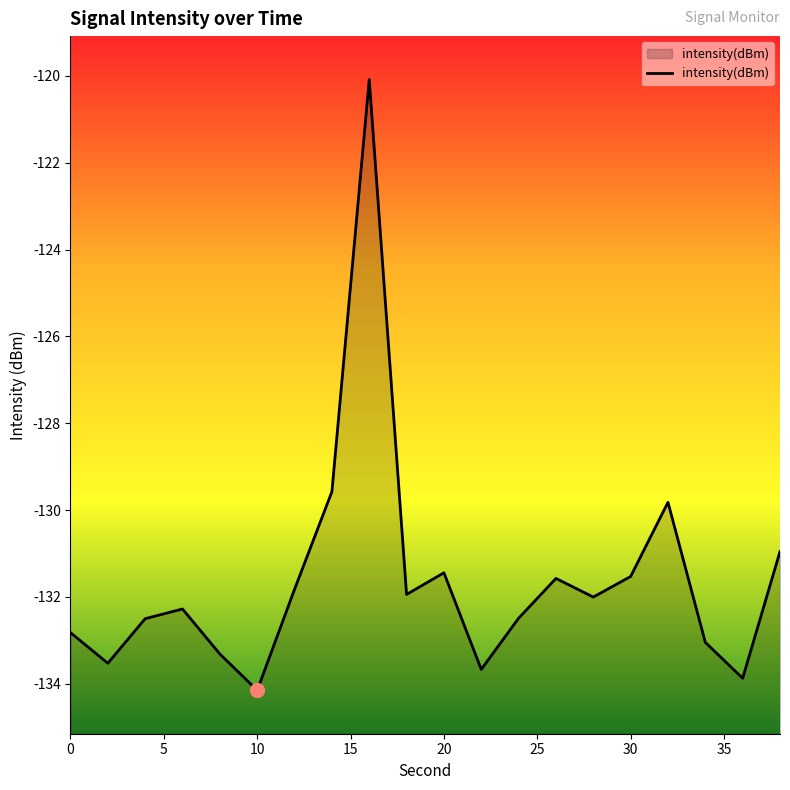

Where is the first local maximum?

6